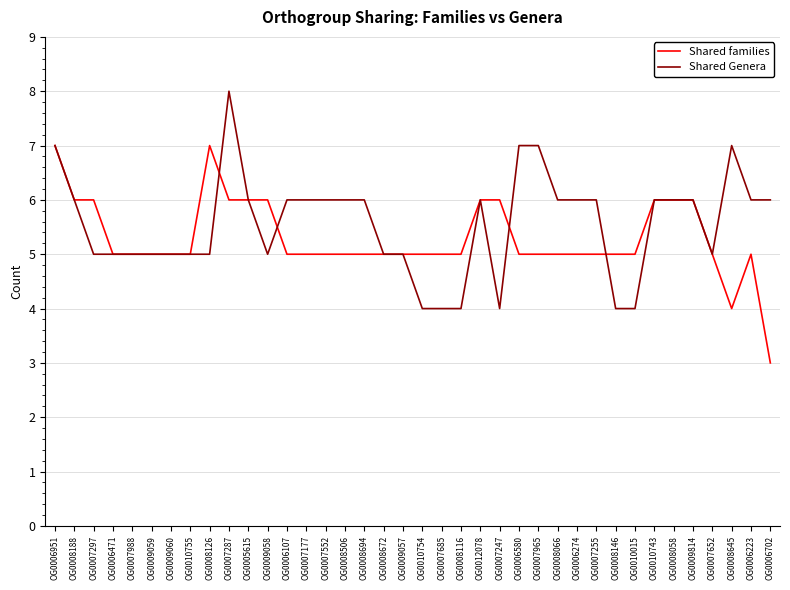

What is the highest value of the Shared families series?

7